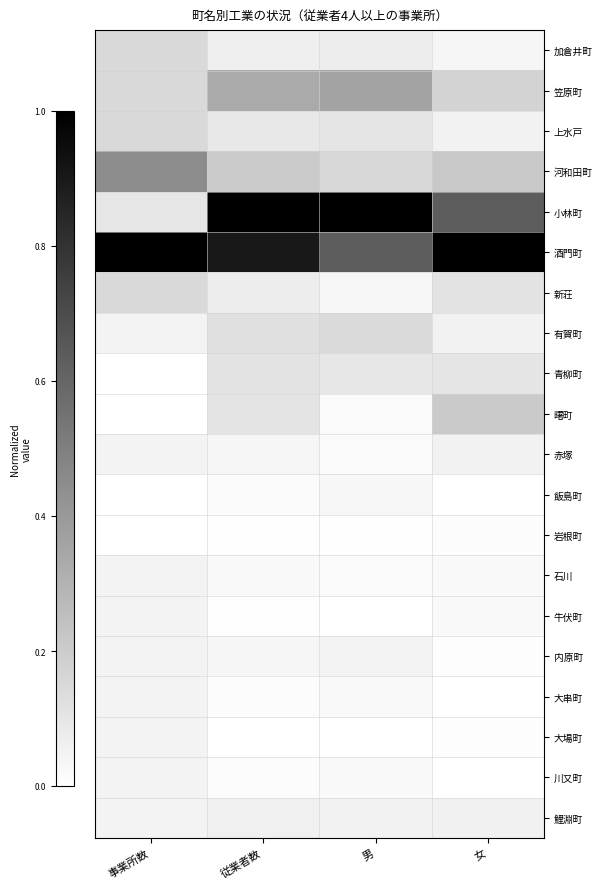

At how many categories does at least one series exceed 0?

4